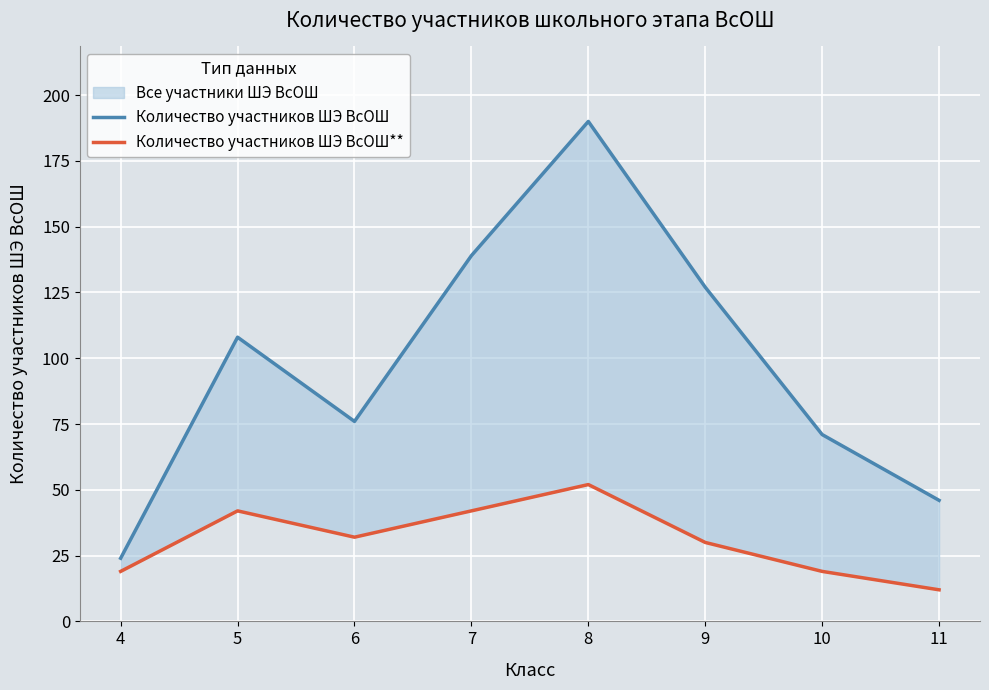

What is the value of the Количество участников ШЭ ВсОШ** point at the 6th from the left?

30